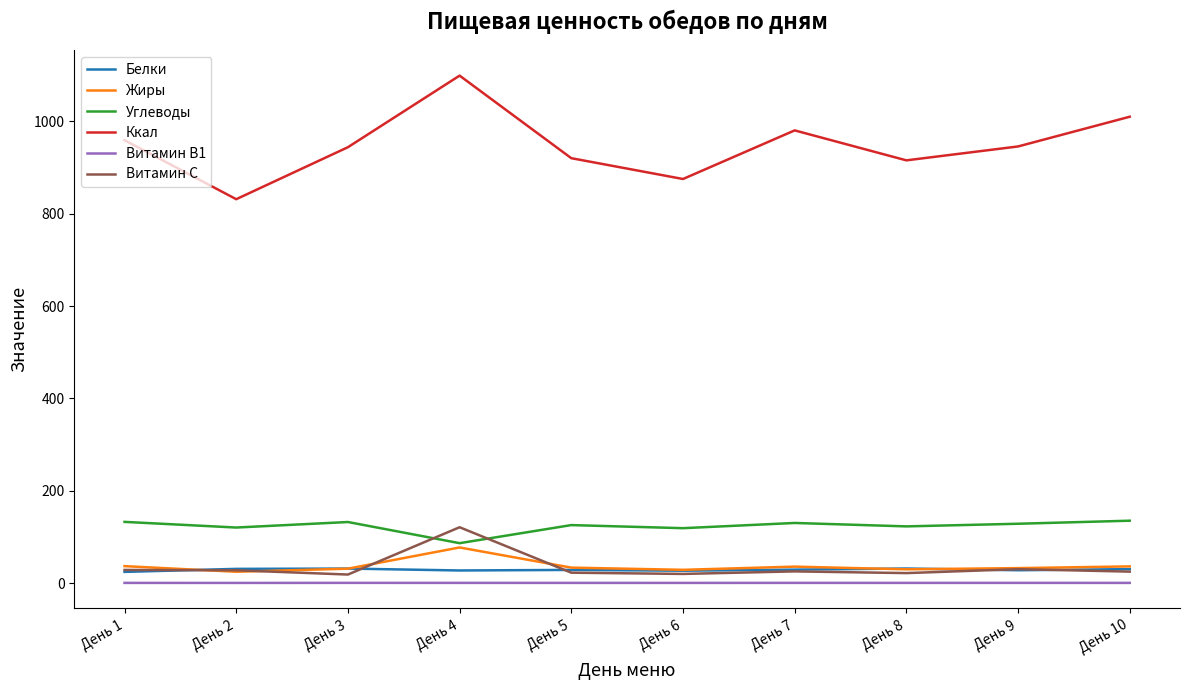

Which series ends up on top after the final intersection of Витамин С and Углеводы?

Углеводы